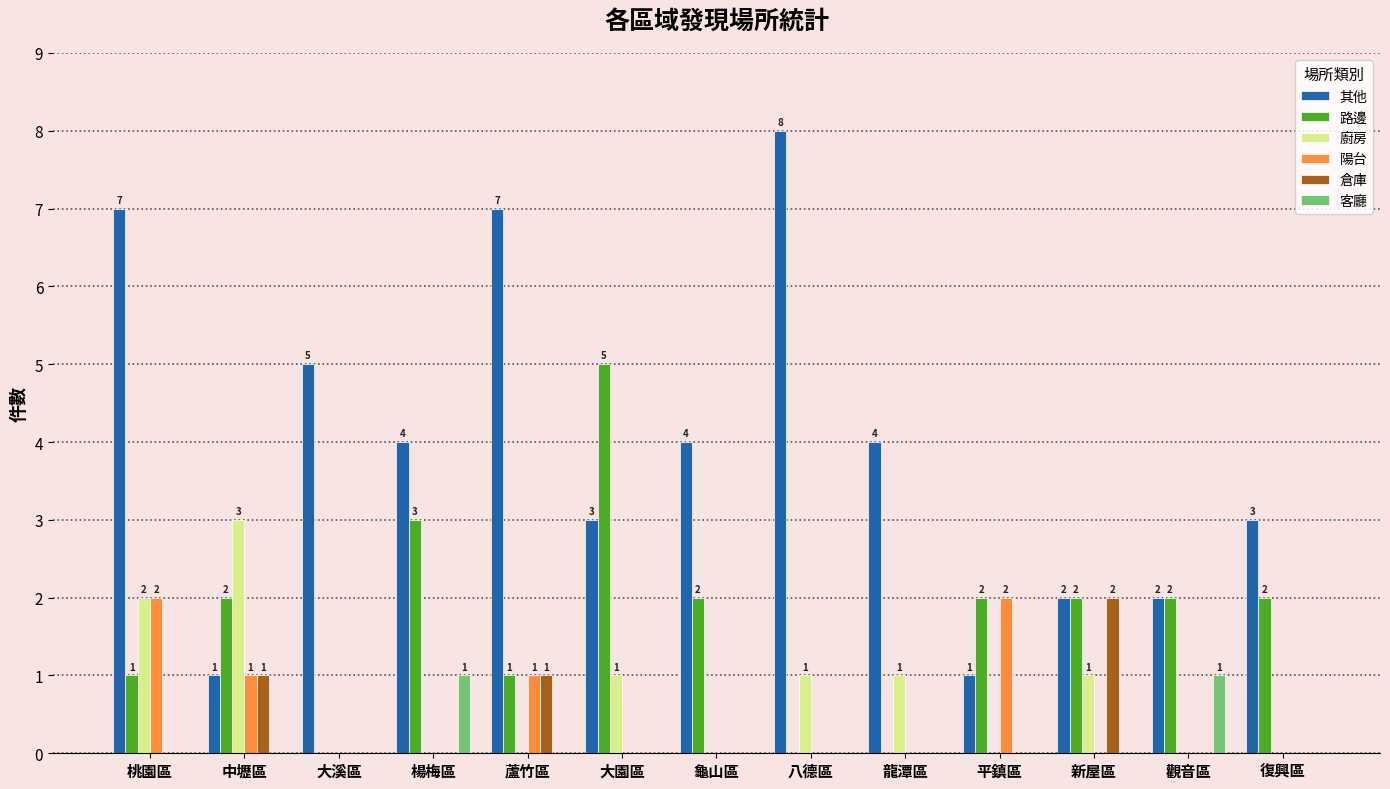

At which label does 路邊 reach its peak?

大園區